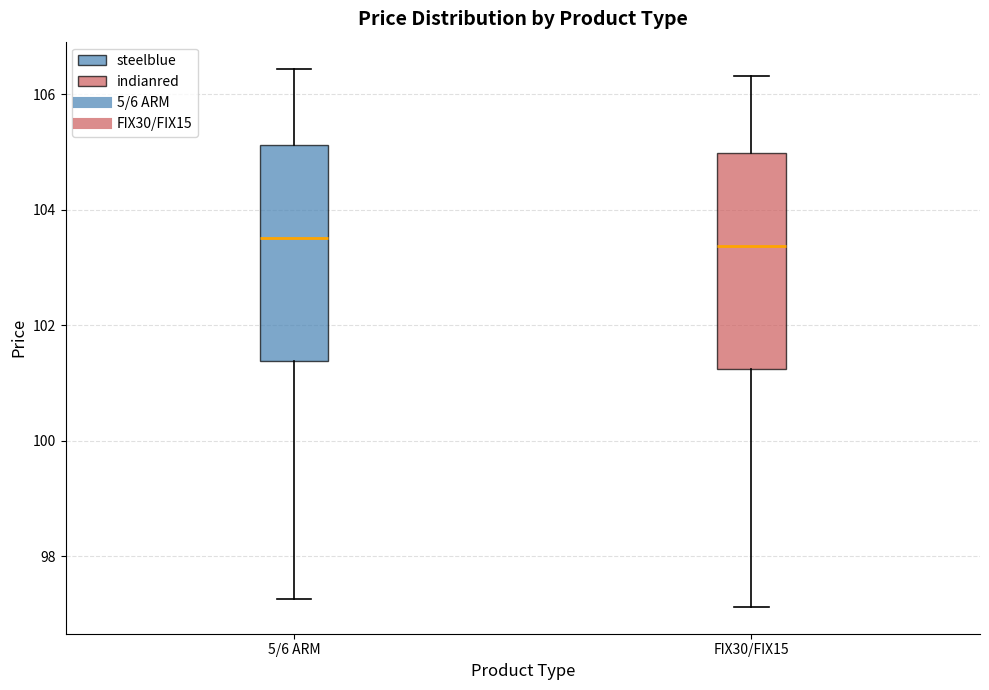

Reading left to right, read every box against the y-axis: the position of its median line, the range the box covers, and the ends of its whiskers. The values are not printed on the chart, so give them approximately, as read against the axis.

5/6 ARM: median 103.6, box 101.4 to 105.2, whiskers 97.2 to 106.4
FIX30/FIX15: median 103.4, box 101.2 to 105.0, whiskers 97.2 to 106.4